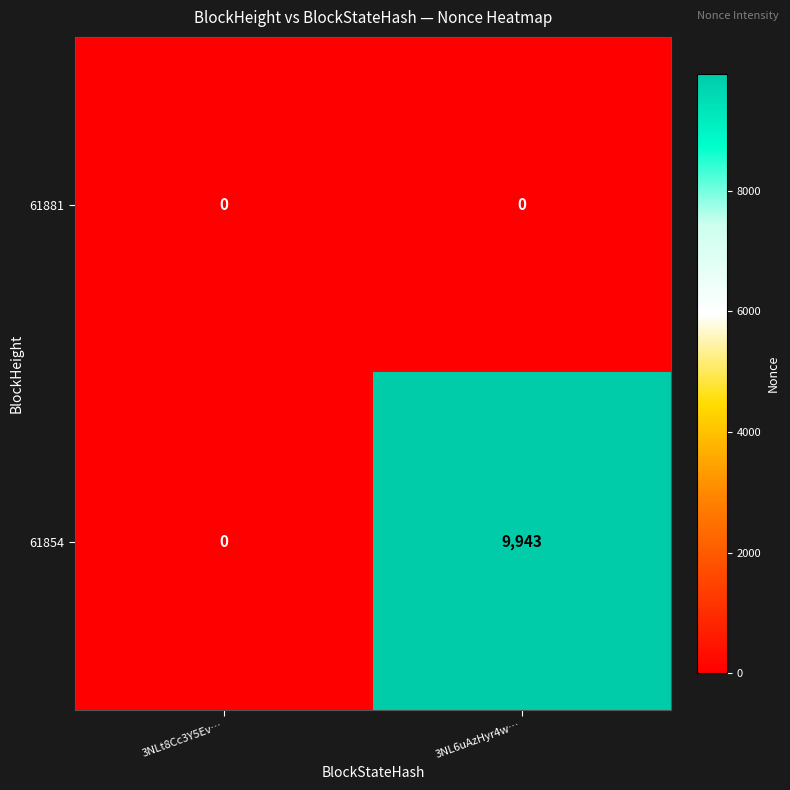

What value does the 61854 series have at 3NL6uAzHyr4w…?

9943